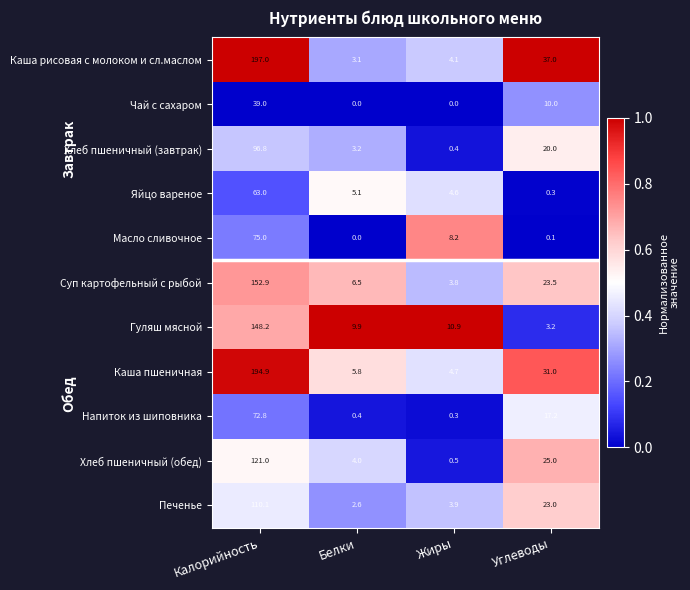

At how many categories does at least one series exceed 0?

4